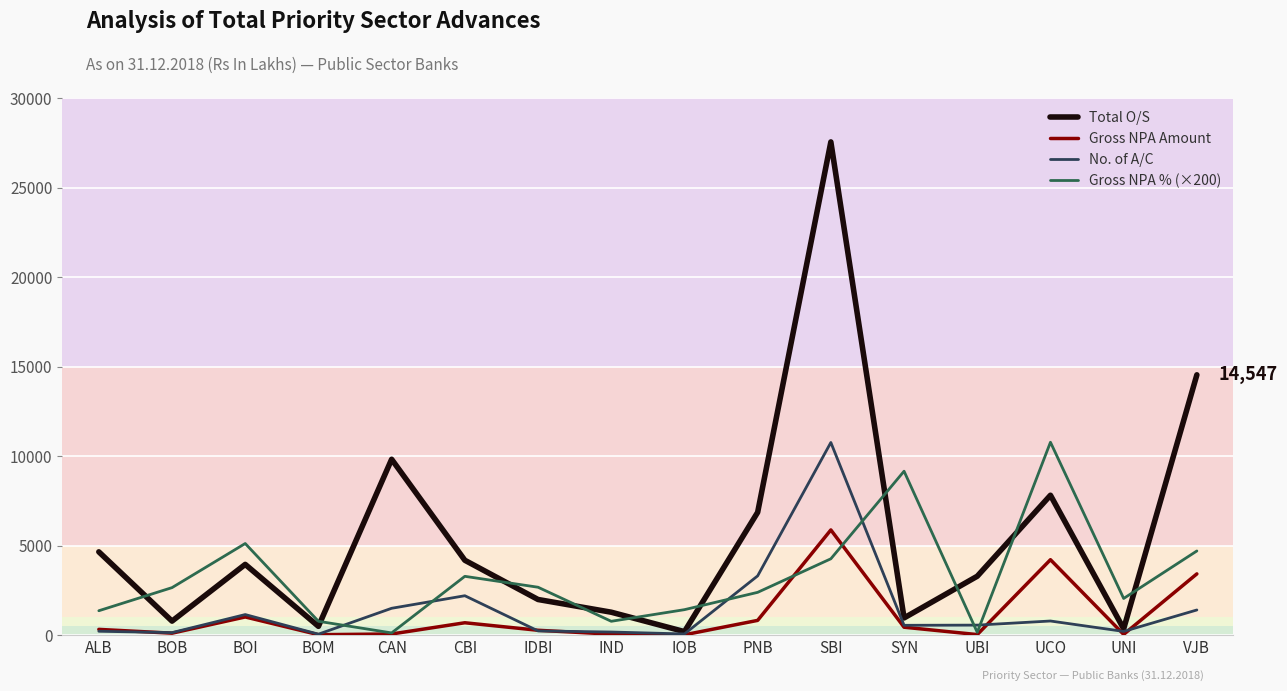

At which label does Gross NPA % (×200) reach its peak?

UCO